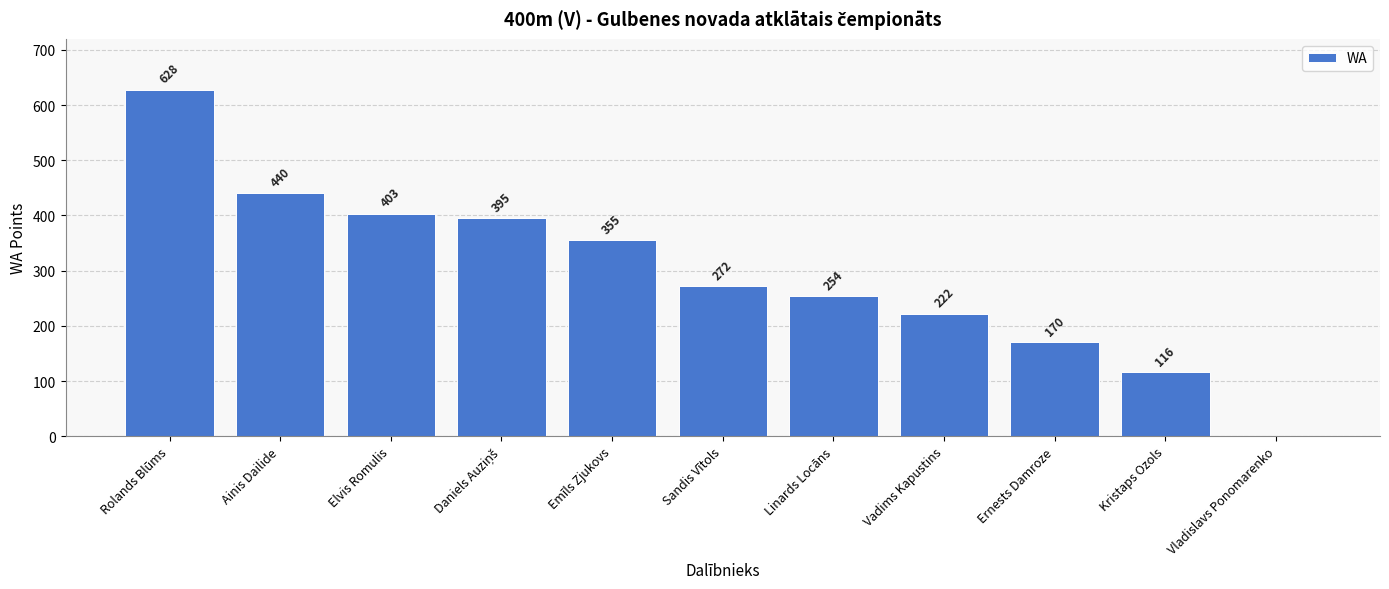

At which category does the chart reach its peak across all series?

Rolands Blūms